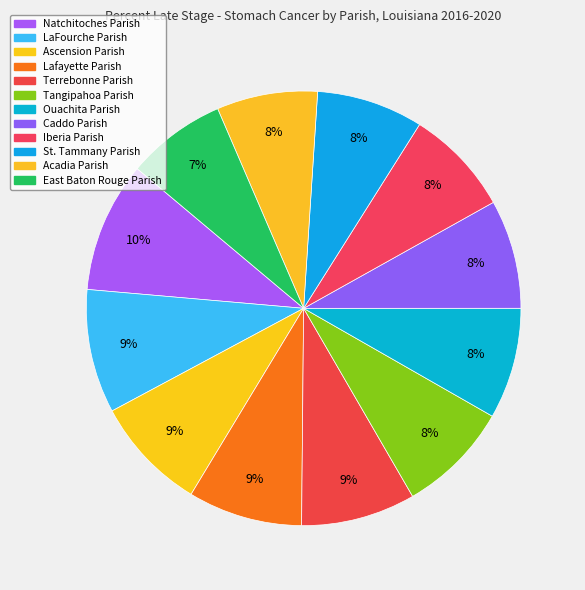

Is it true that Ascension Parish is 22% of the pie?

False